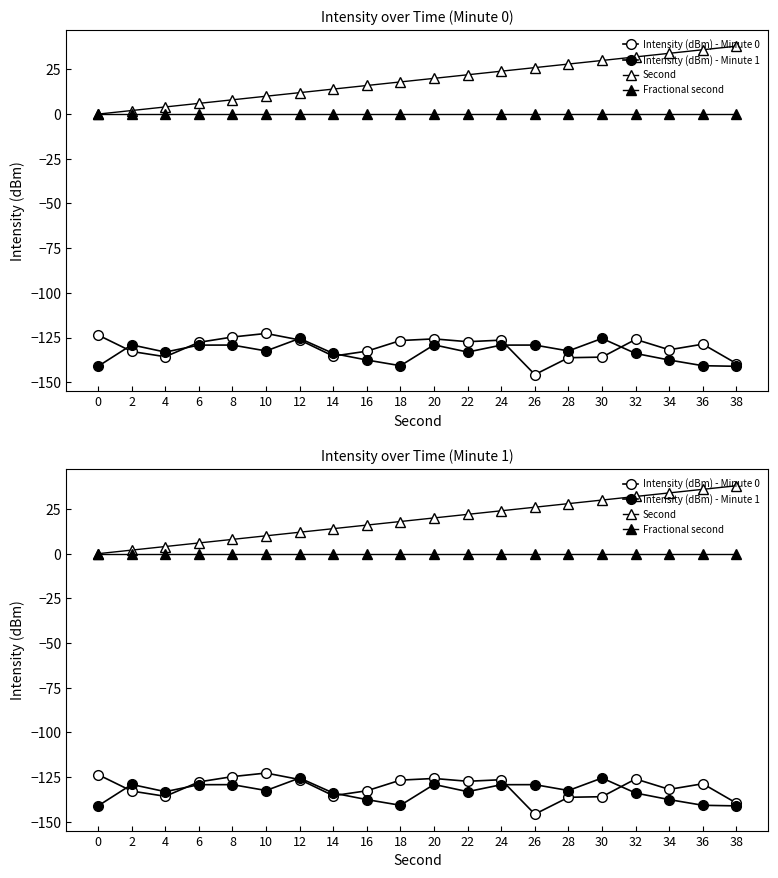

True or false: Second and Intensity (dBm) - Minute 1 cross at least once.

False